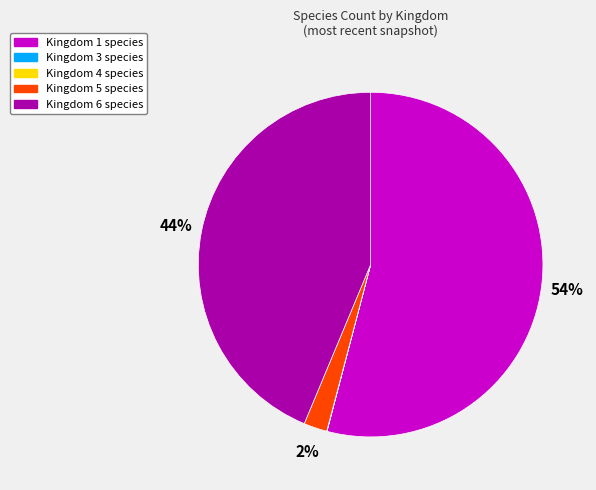

To the nearest percent, what is the difference between the largest and smallest slice percentages?

54%